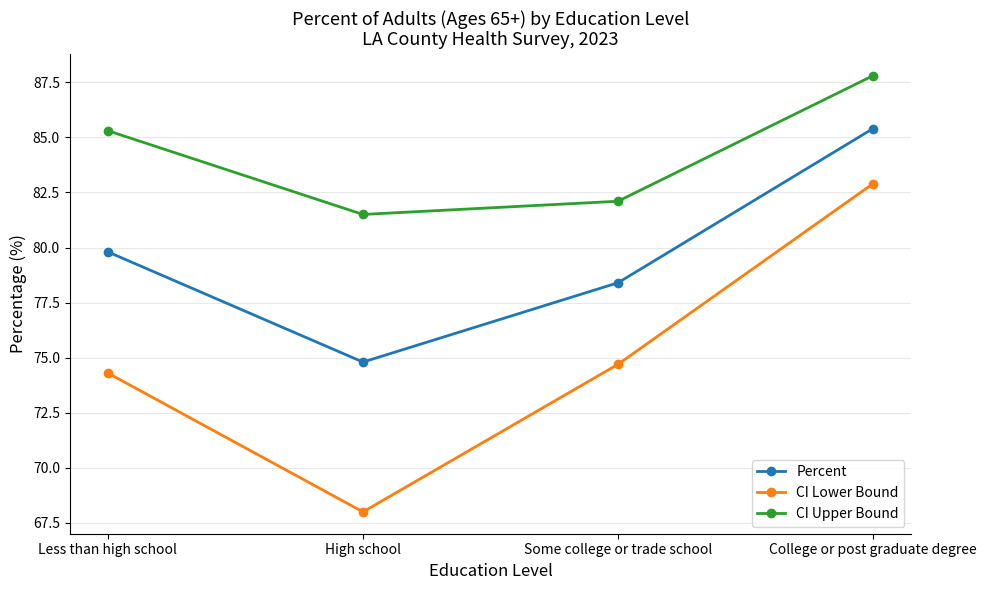

True or false: CI Upper Bound has more than 2 points higher than both neighbors.

False